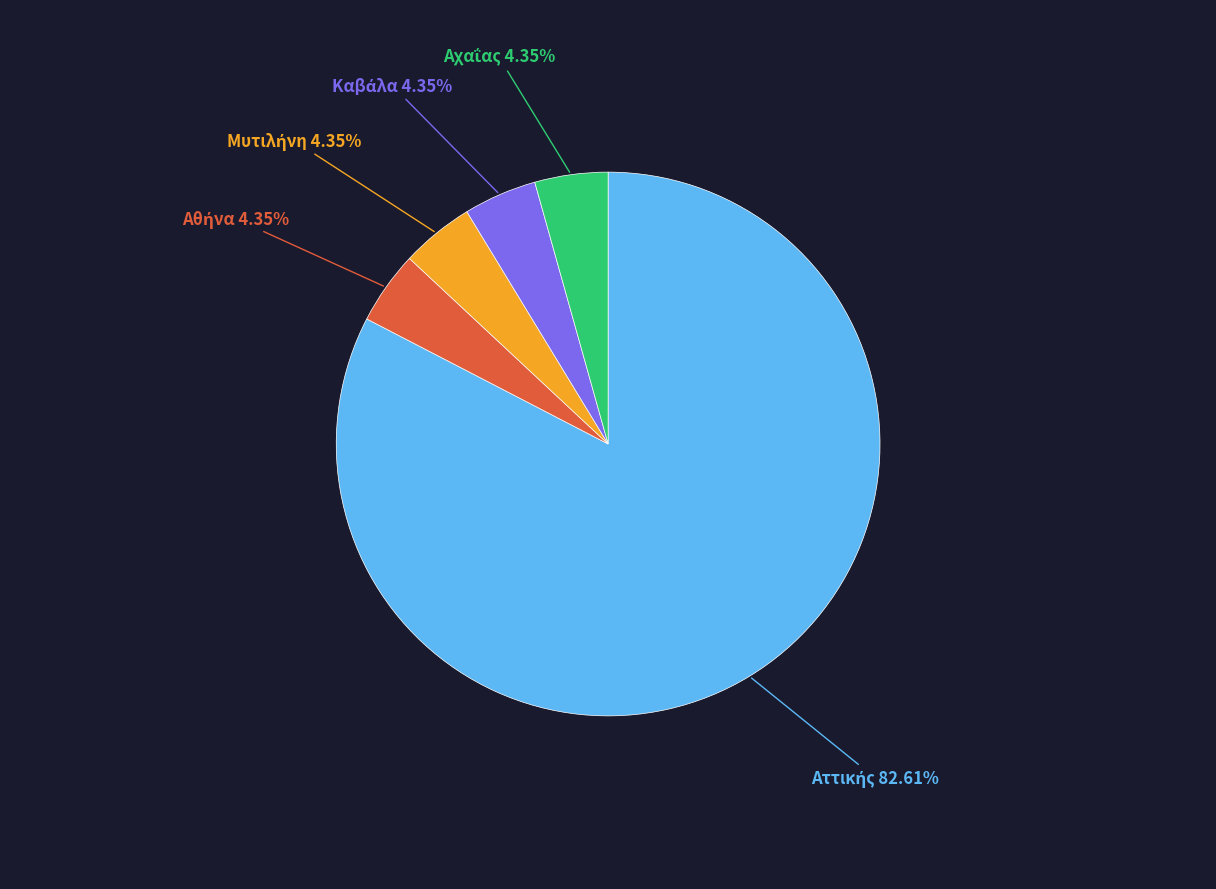

Is there a majority slice in this chart?

Yes